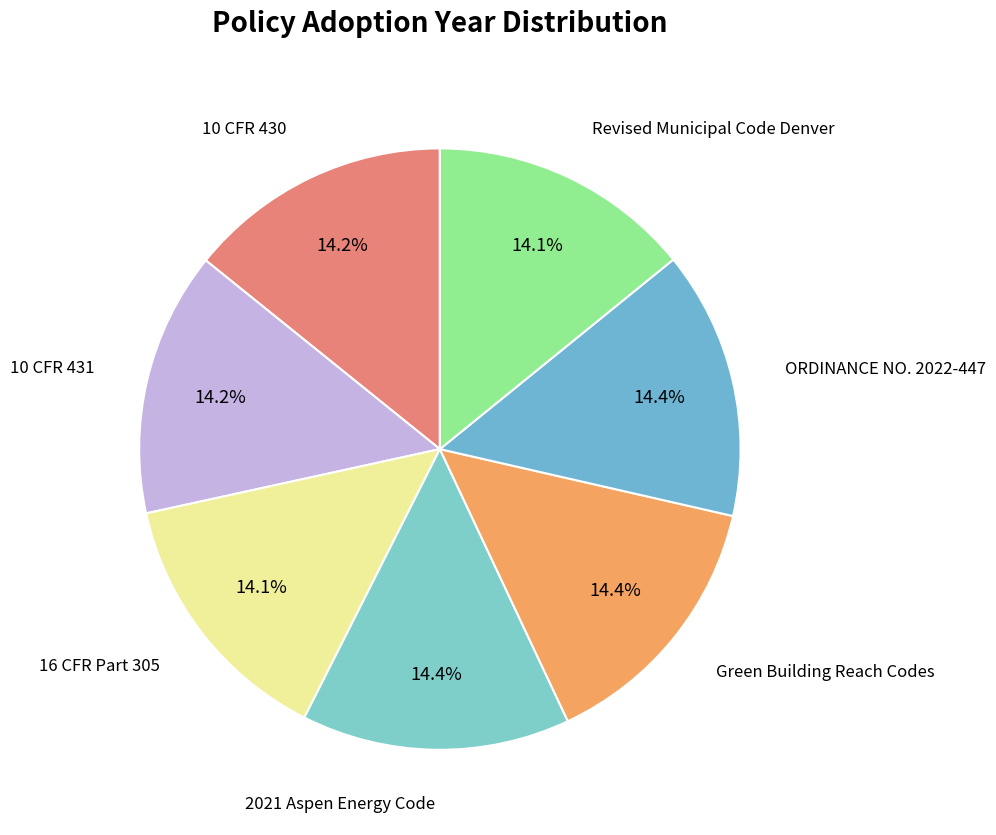

Count the number of slices in the pie.

7